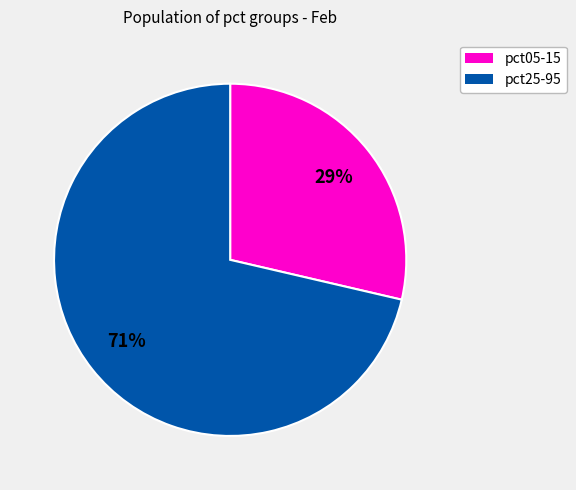

How many slices are in this pie chart?

2